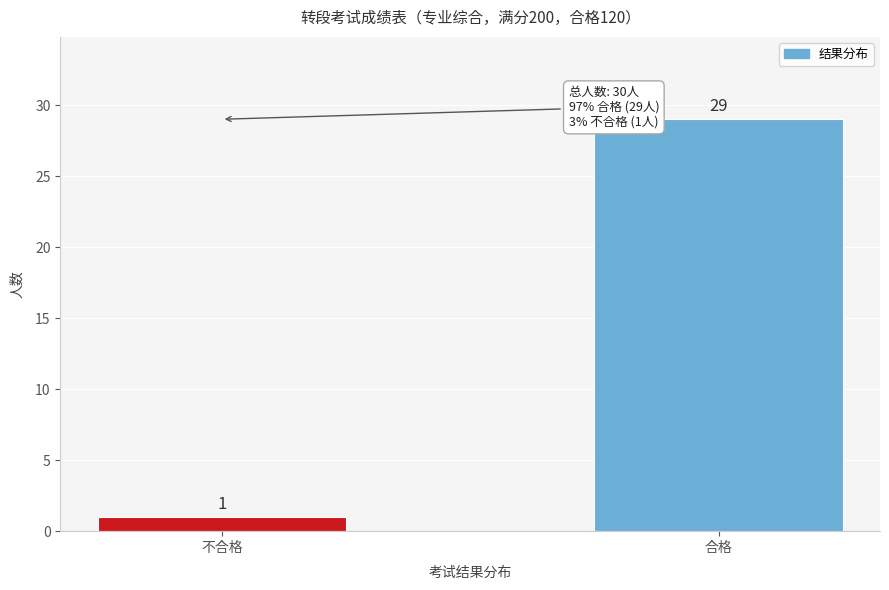

Reading left to right, extract all data points from this chart.

1	29